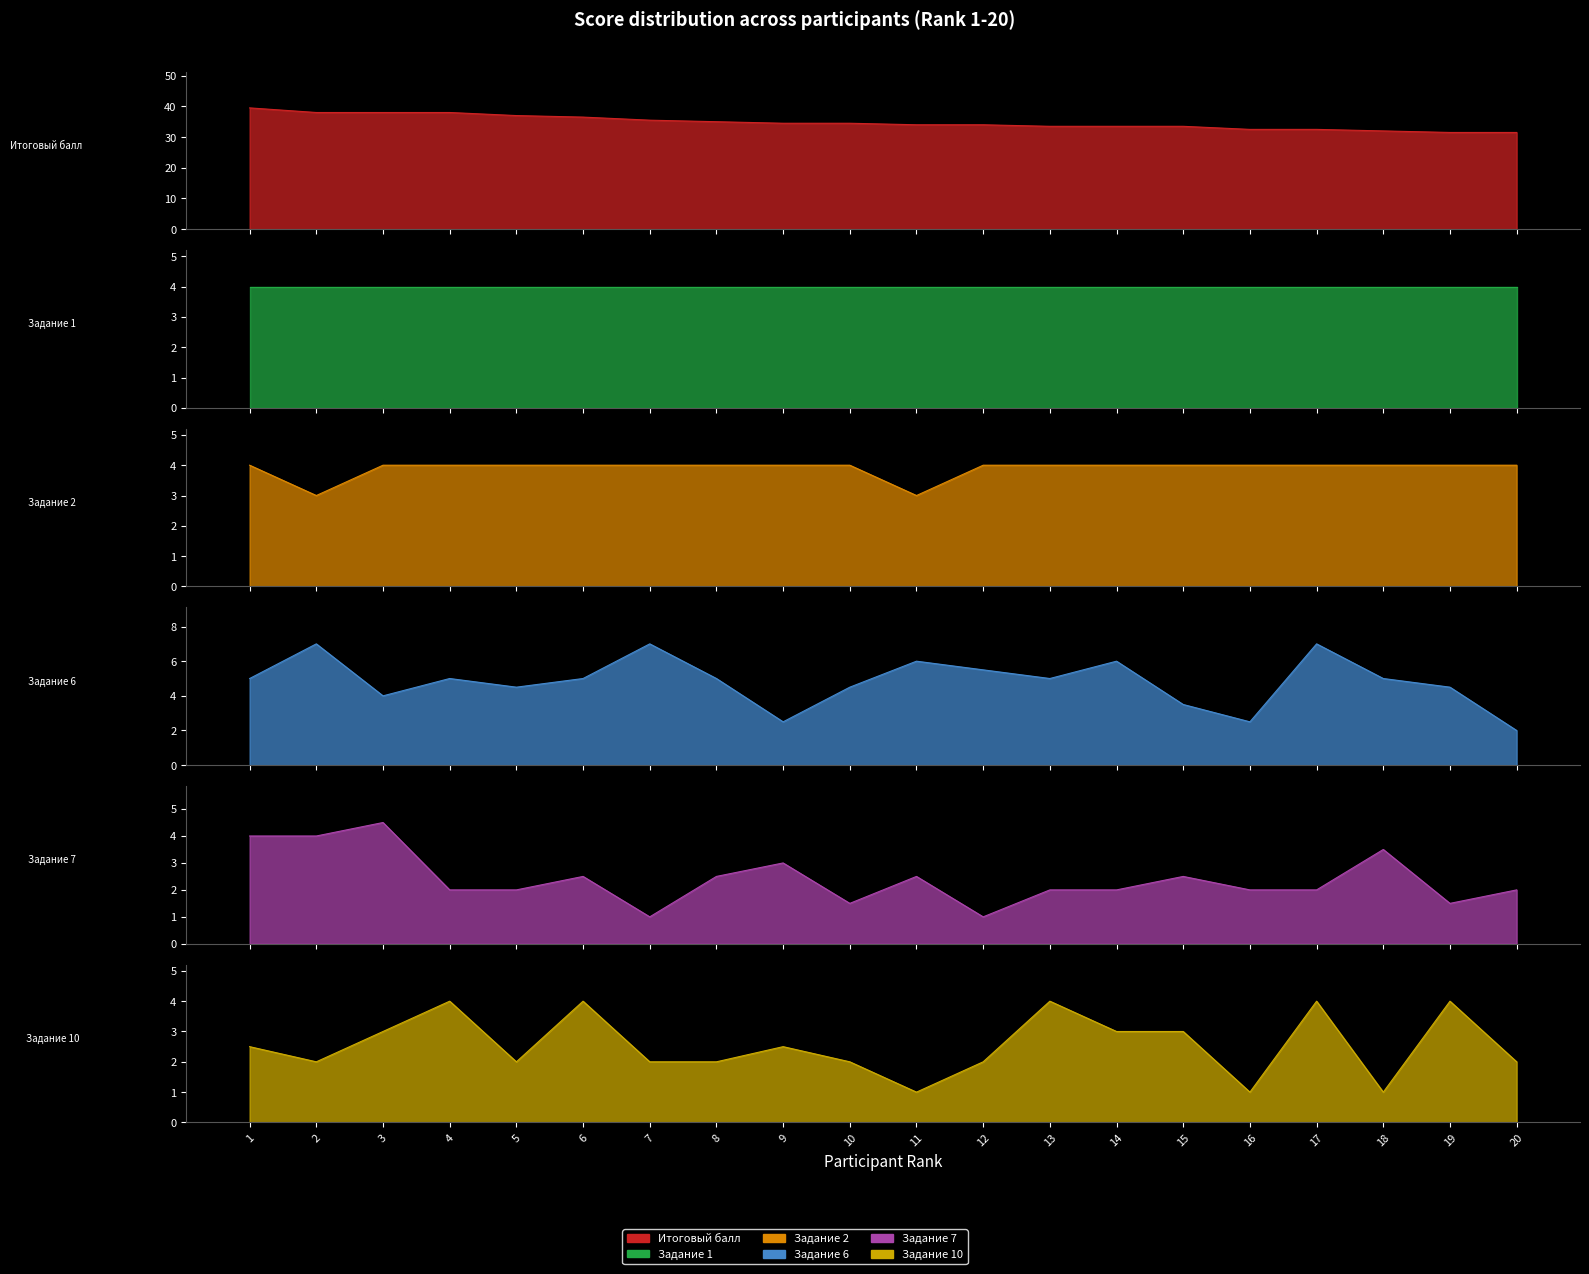

Is it true that Итоговый балл equals 34.5 at 9?

True